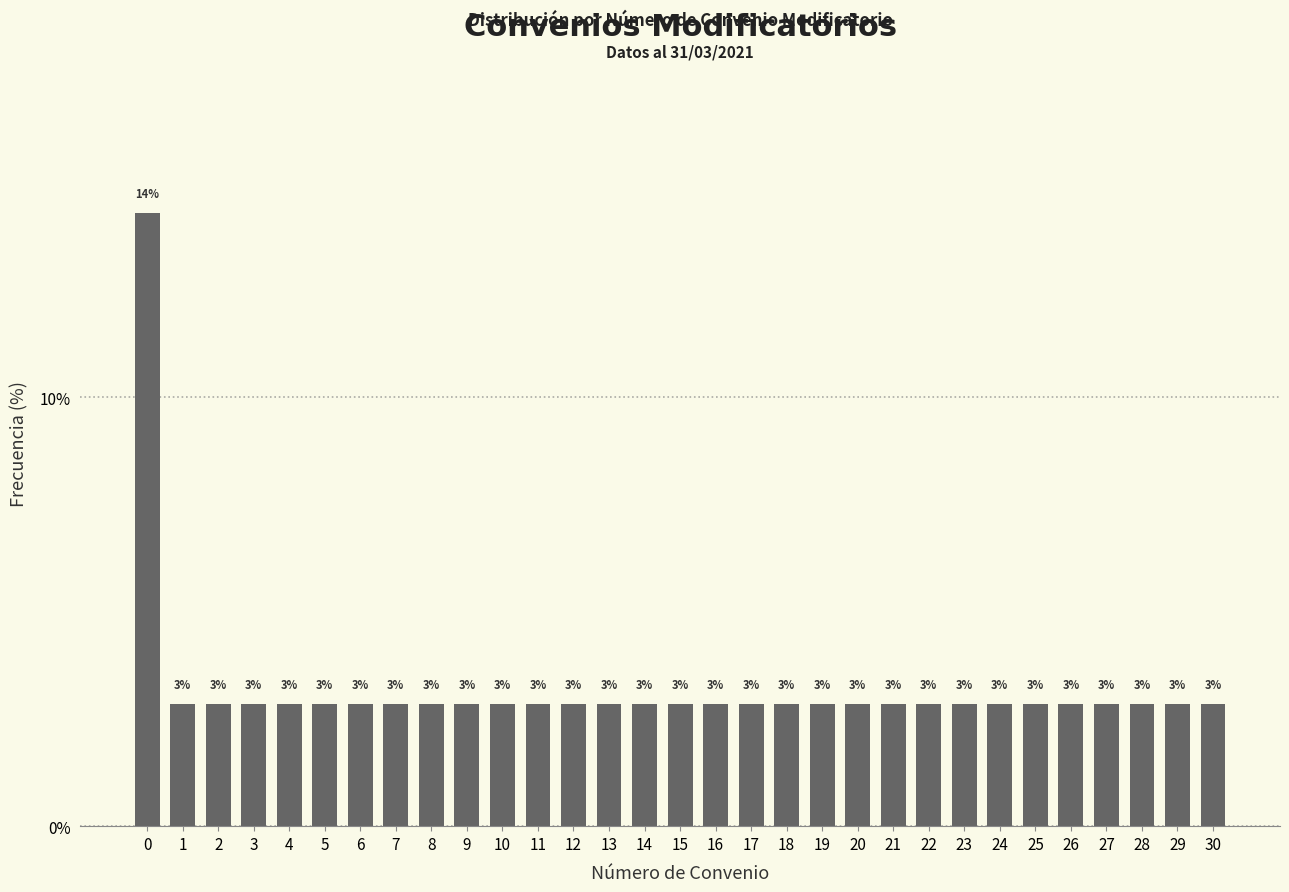

Are the bars horizontal?

No